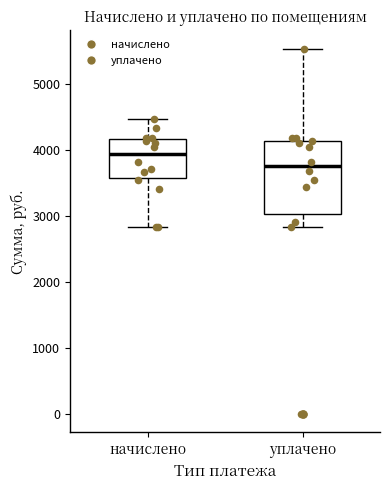

Which box's median line is the lowest?

уплачено